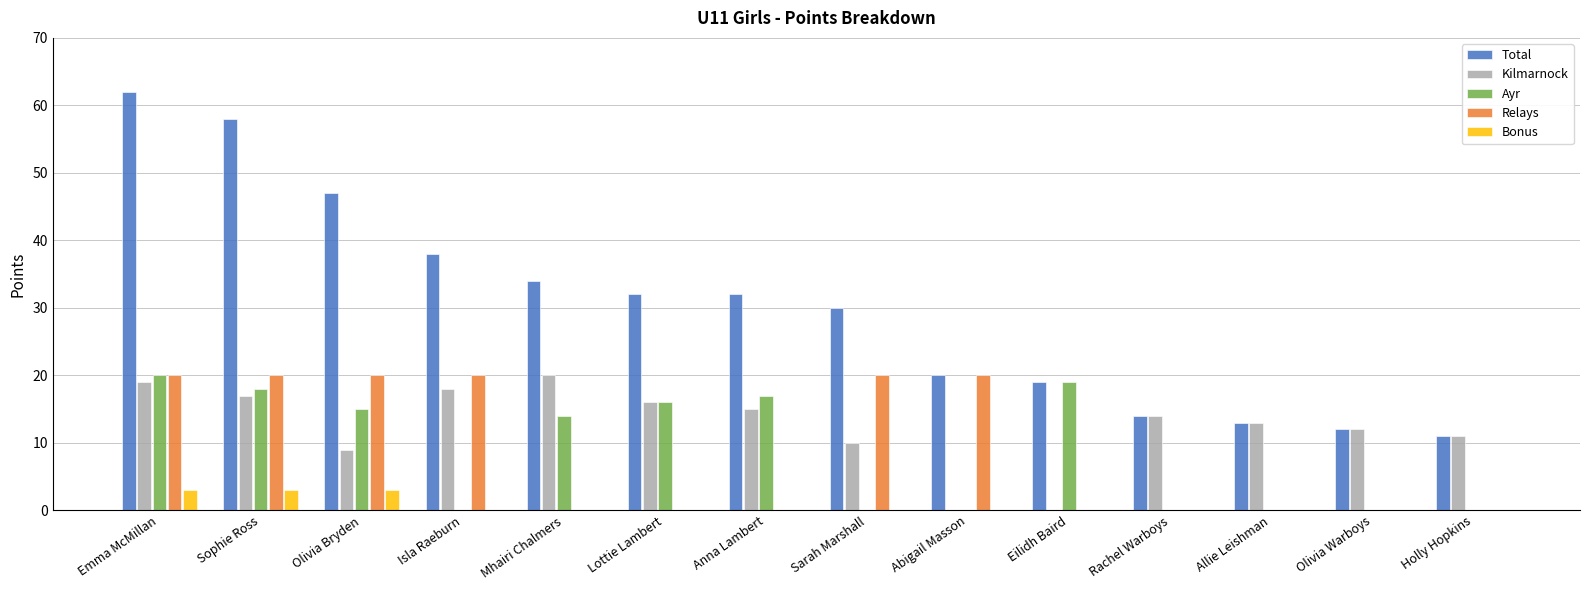

What is the maximum value shown in the chart?

62